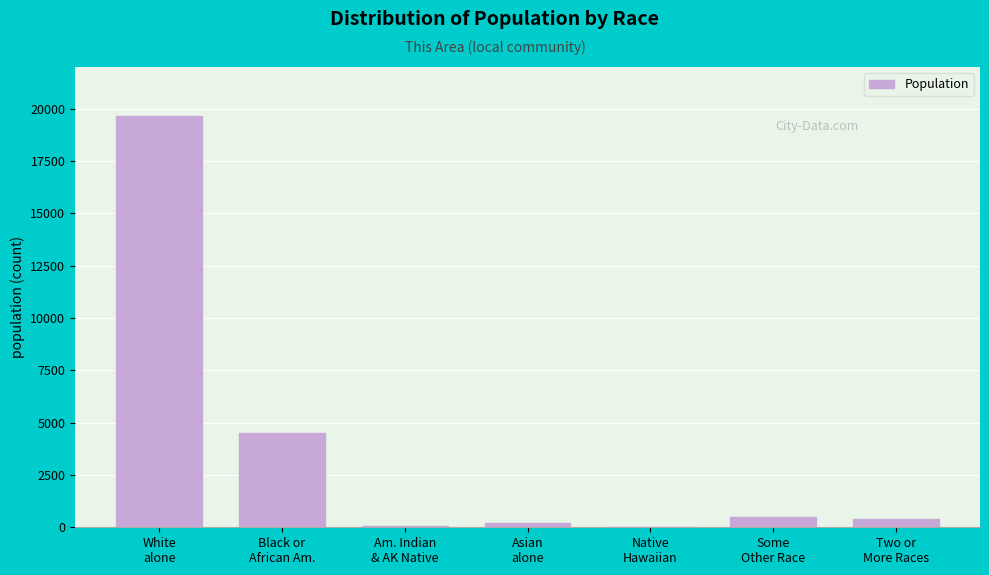

What is the sum of all values?

25348